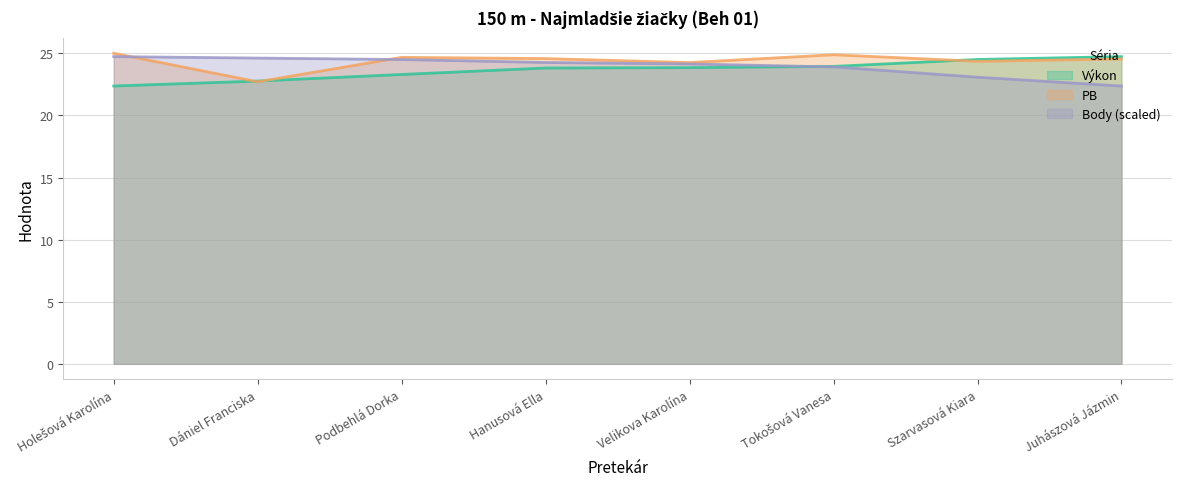

At which label does Výkon first exceed 23?

Podbehlá Dorka